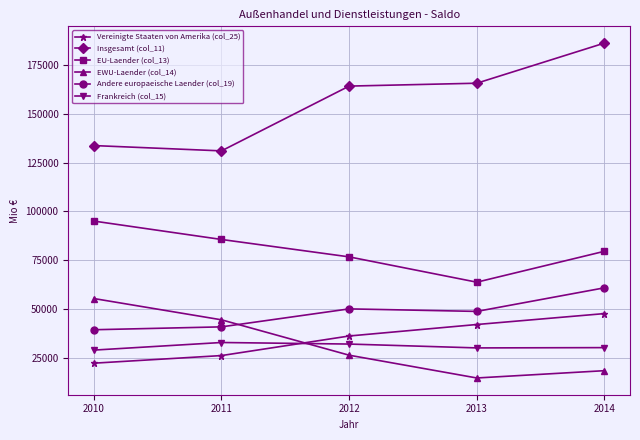

What is the difference between the Insgesamt (col_11) values at 2013 and 2011?

34569